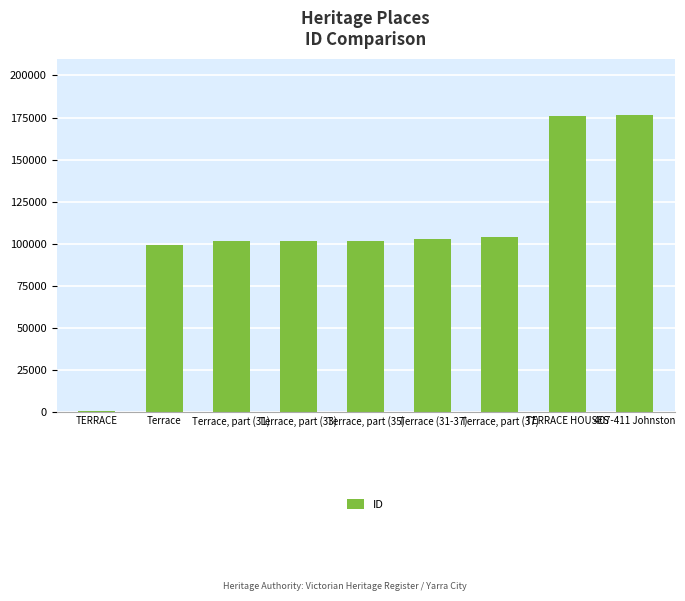

Where is the data nearest to the value 88220?

Terrace